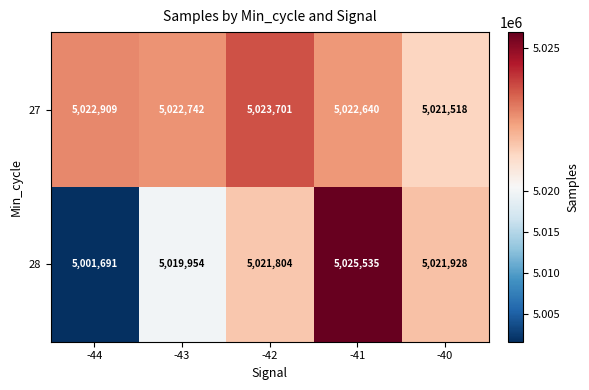

At how many categories does at least one series exceed 5013642?

5